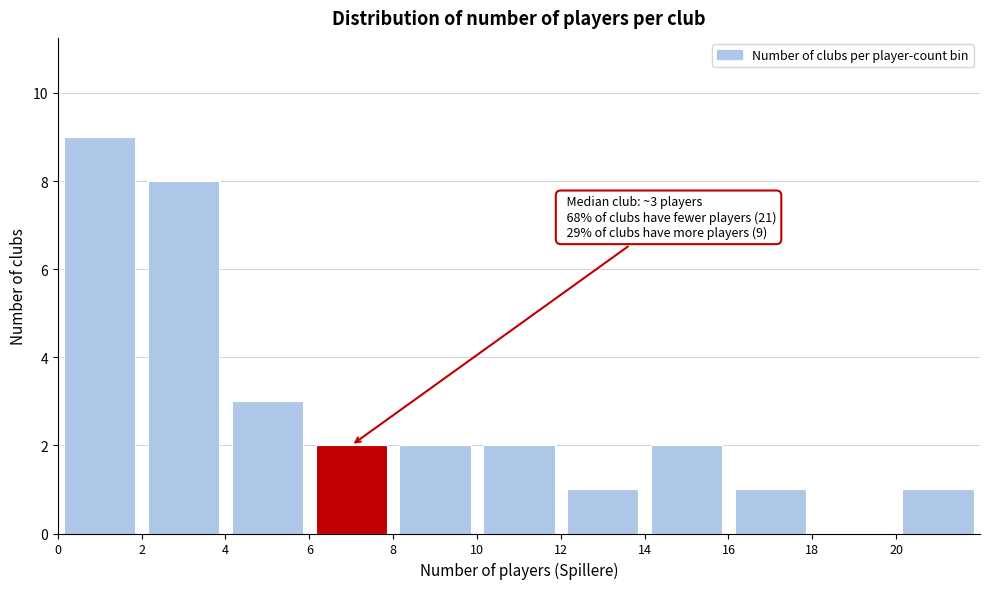

Over which range of the x-axis is the bar tallest?

0 to 2